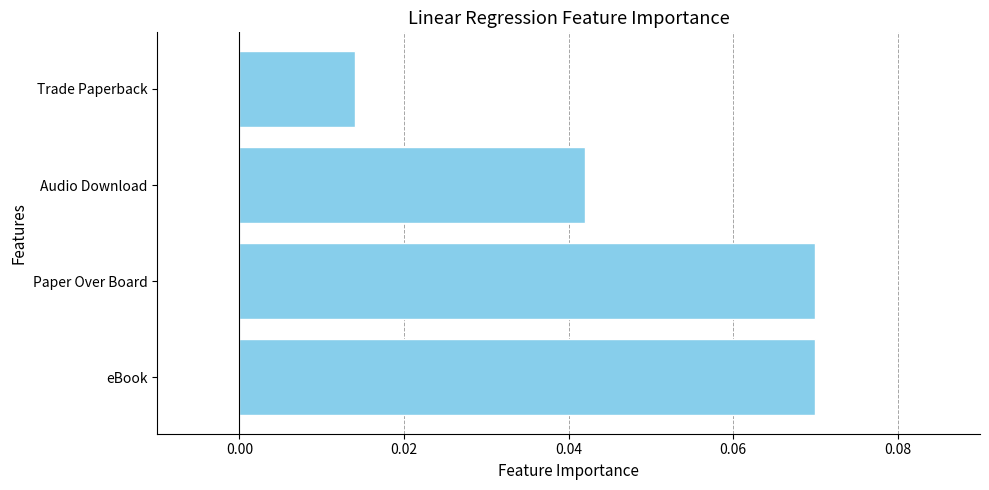

How many bars are there in total?

4